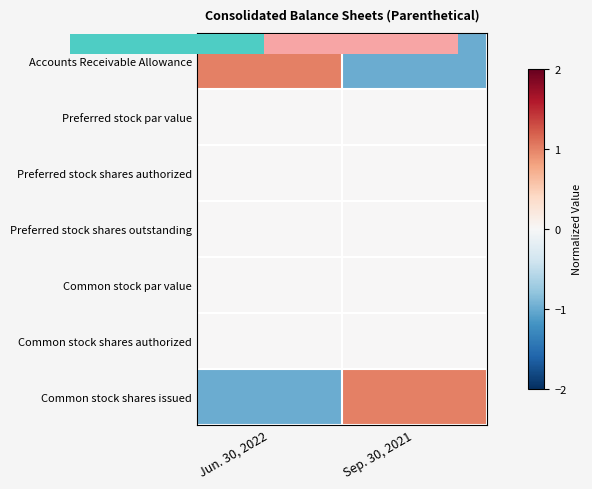

How many positive values does the Accounts Receivable Allowance series have?

1